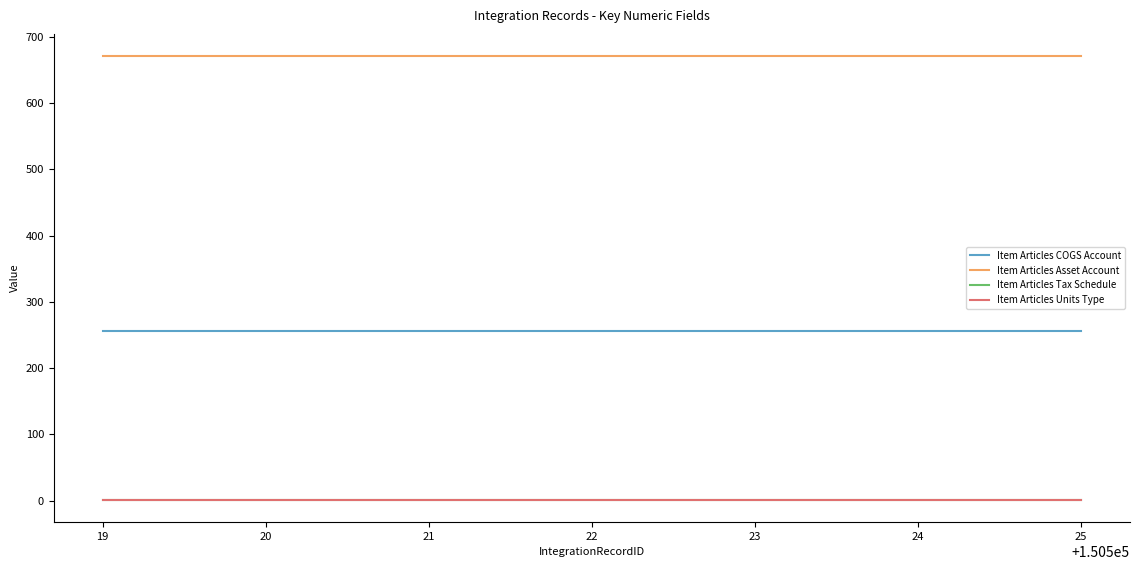

Does the chart display data point markers on the line(s)?

No